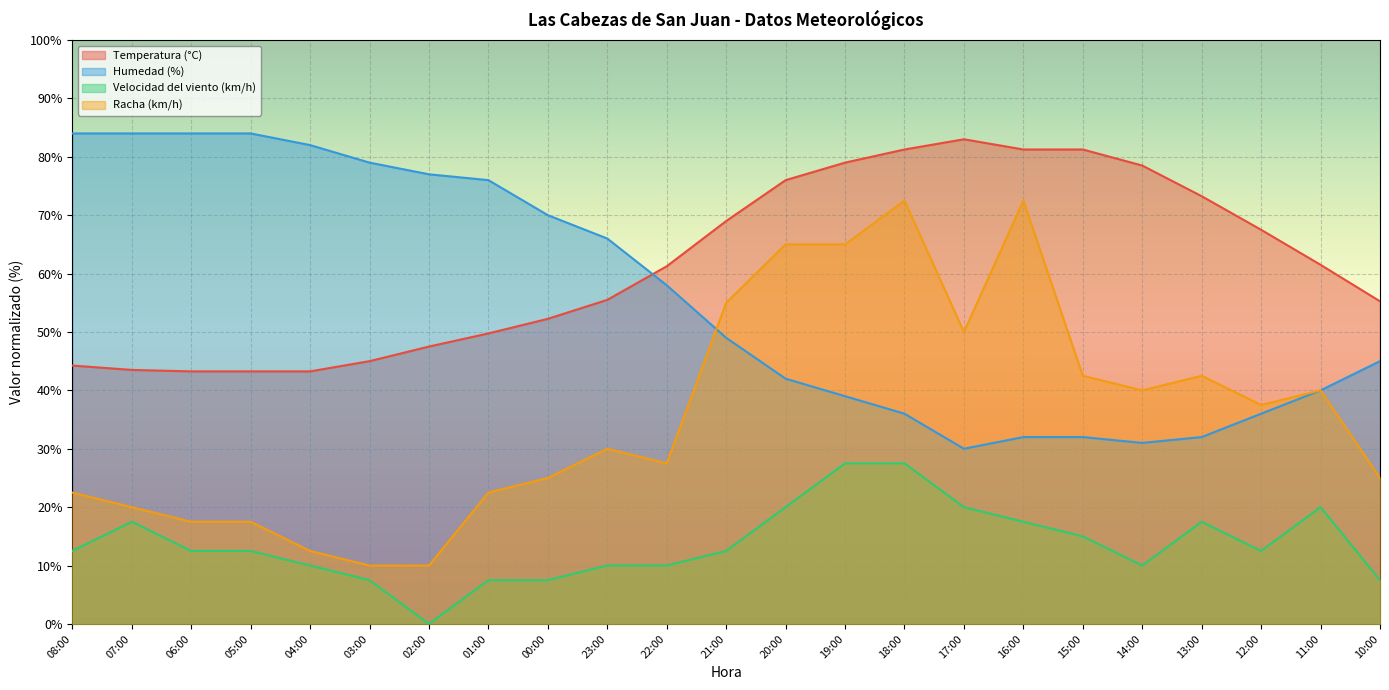

Reading left to right, what are all the values shown in this chart?

Temperatura (°C): 08:00=44.2	07:00=43.5	06:00=43.2	05:00=43.2	04:00=43.2	03:00=45.0	02:00=47.5	01:00=49.7	00:00=52.2	23:00=55.5	22:00=61.3	21:00=69.0	20:00=76.0	19:00=79.0	18:00=81.2	17:00=83.0	16:00=81.2	15:00=81.2	14:00=78.5	13:00=73.2	12:00=67.5	11:00=61.5	10:00=55.2
Humedad (%): 08:00=84.0	07:00=84.0	06:00=84.0	05:00=84.0	04:00=82.0	03:00=79.0	02:00=77.0	01:00=76.0	00:00=70.0	23:00=66.0	22:00=58.0	21:00=49.0	20:00=42.0	19:00=39.0	18:00=36.0	17:00=30.0	16:00=32.0	15:00=32.0	14:00=31.0	13:00=32.0	12:00=36.0	11:00=40.0	10:00=45.0
Velocidad del viento (km/h): 08:00=12.5	07:00=17.5	06:00=12.5	05:00=12.5	04:00=10.0	03:00=7.5	02:00=0.0	01:00=7.5	00:00=7.5	23:00=10.0	22:00=10.0	21:00=12.5	20:00=20.0	19:00=27.5	18:00=27.5	17:00=20.0	16:00=17.5	15:00=15.0	14:00=10.0	13:00=17.5	12:00=12.5	11:00=20.0	10:00=7.5
Racha (km/h): 08:00=22.5	07:00=20.0	06:00=17.5	05:00=17.5	04:00=12.5	03:00=10.0	02:00=10.0	01:00=22.5	00:00=25.0	23:00=30.0	22:00=27.5	21:00=55.0	20:00=65.0	19:00=65.0	18:00=72.5	17:00=50.0	16:00=72.5	15:00=42.5	14:00=40.0	13:00=42.5	12:00=37.5	11:00=40.0	10:00=25.0